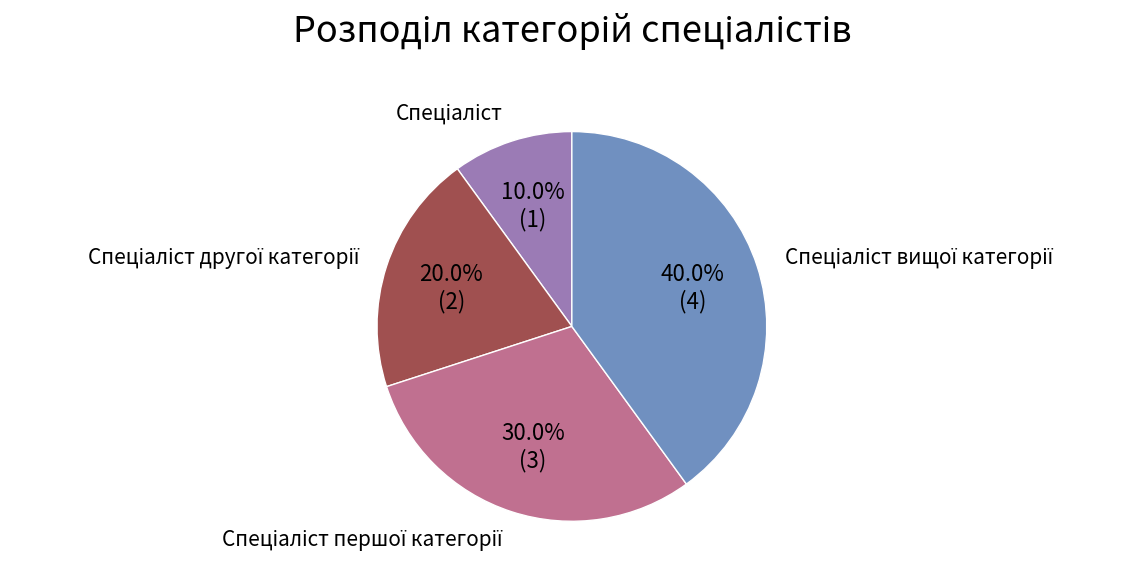

Is there a majority slice in this chart?

No